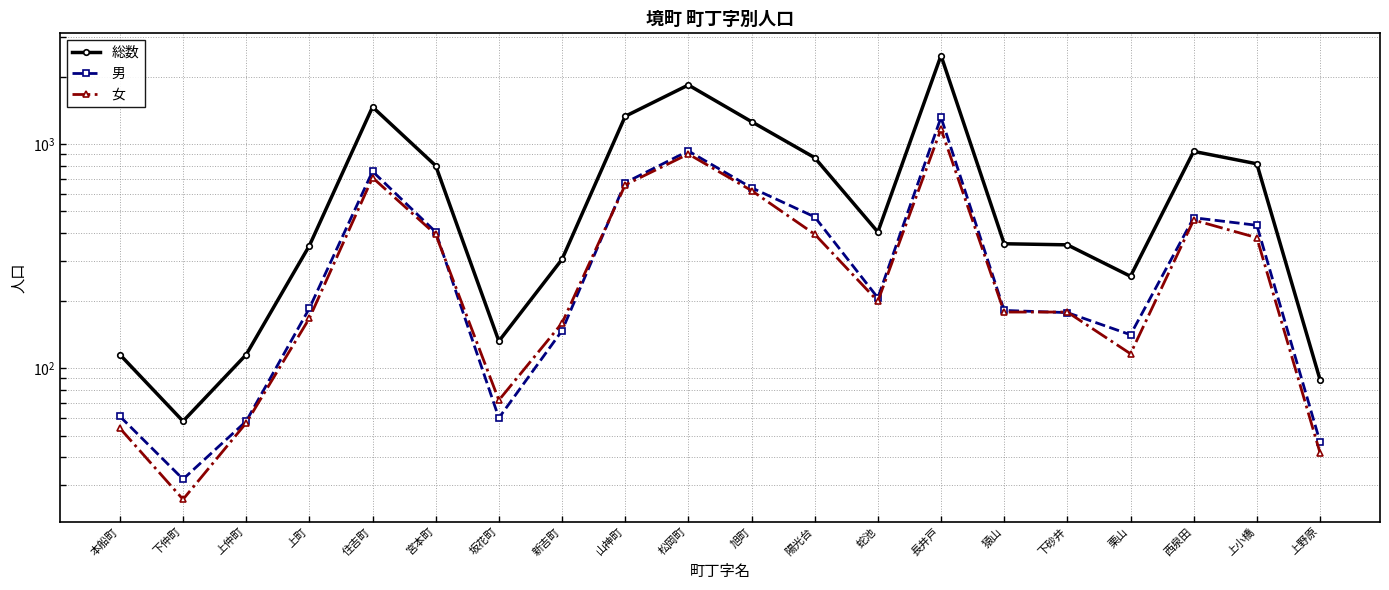

How many values in the 男 series are below 206?

10